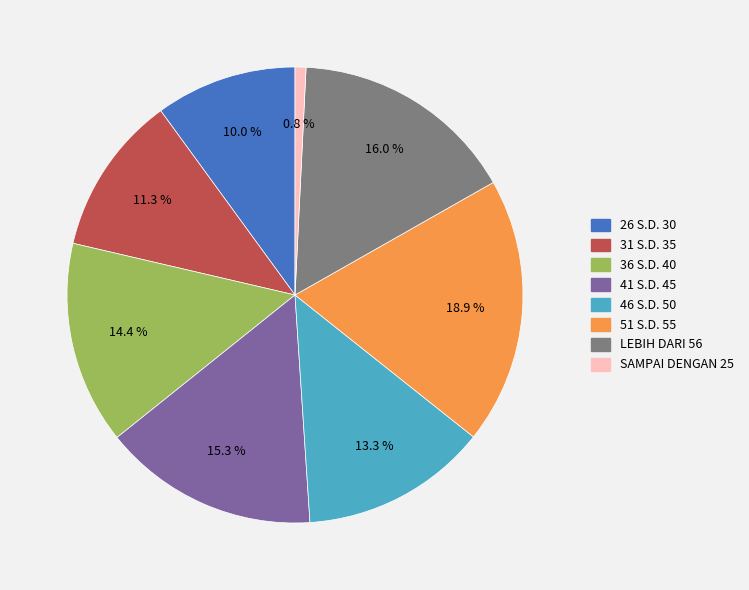

What is the ratio of the value at 51 S.D. 55 to the value at 26 S.D. 30?

1.9